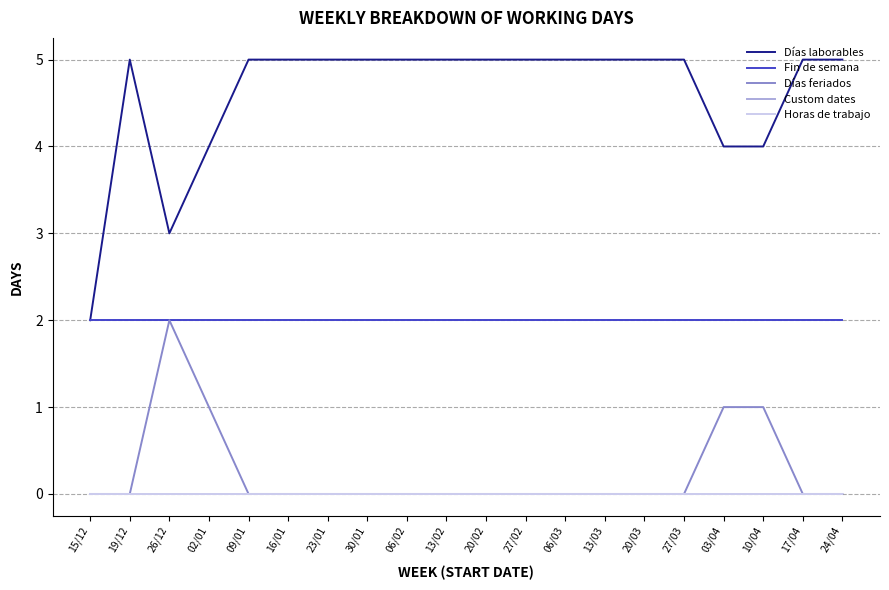

The value of Custom dates at 09/01 is 0. True or false?

True